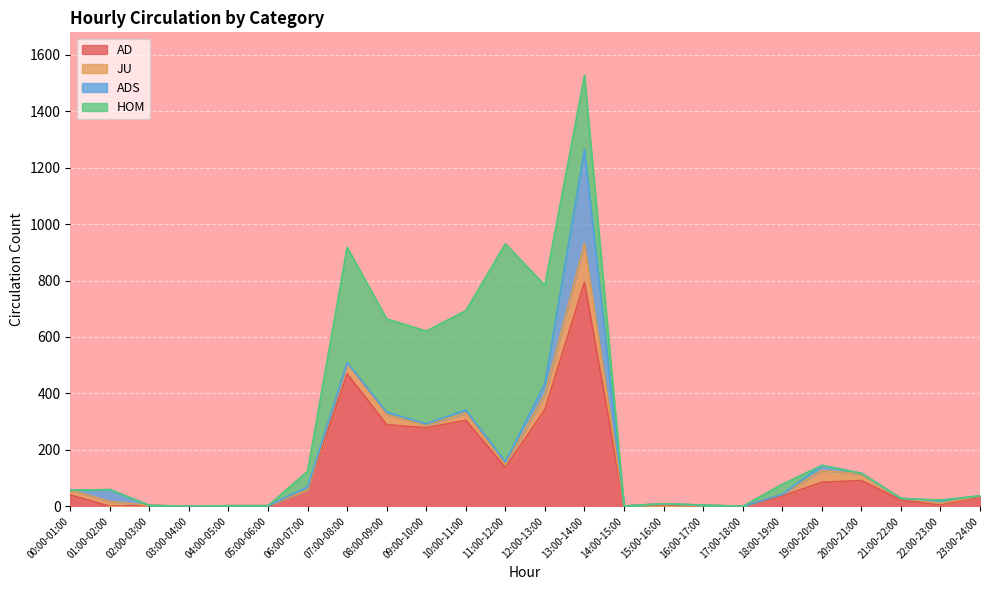

At which label does AD reach its peak?

13:00-14:00